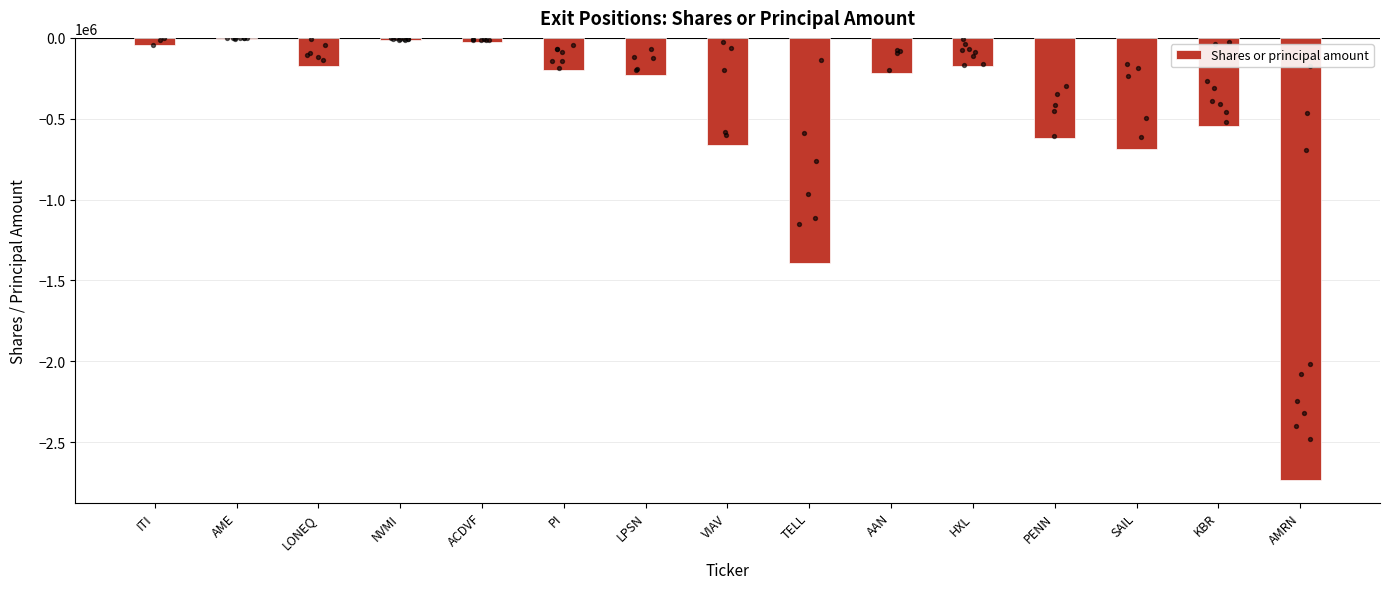

Between PI and AAN, which is larger?

PI